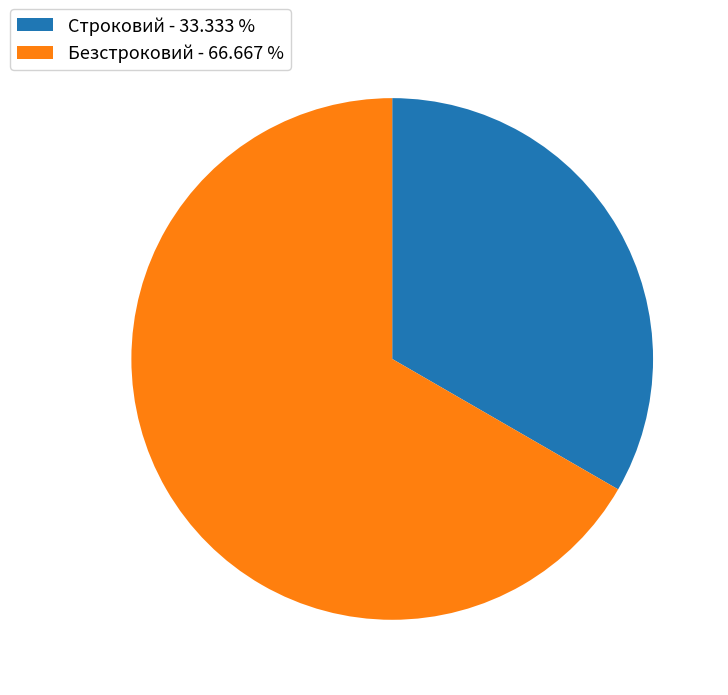

How many slices are in this pie chart?

2